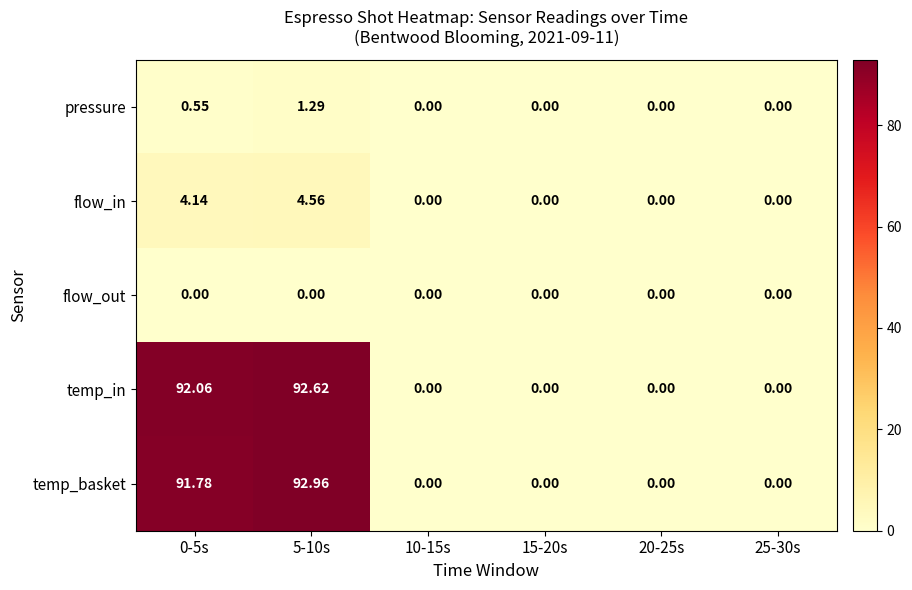

How many positive values does the flow_in series have?

2